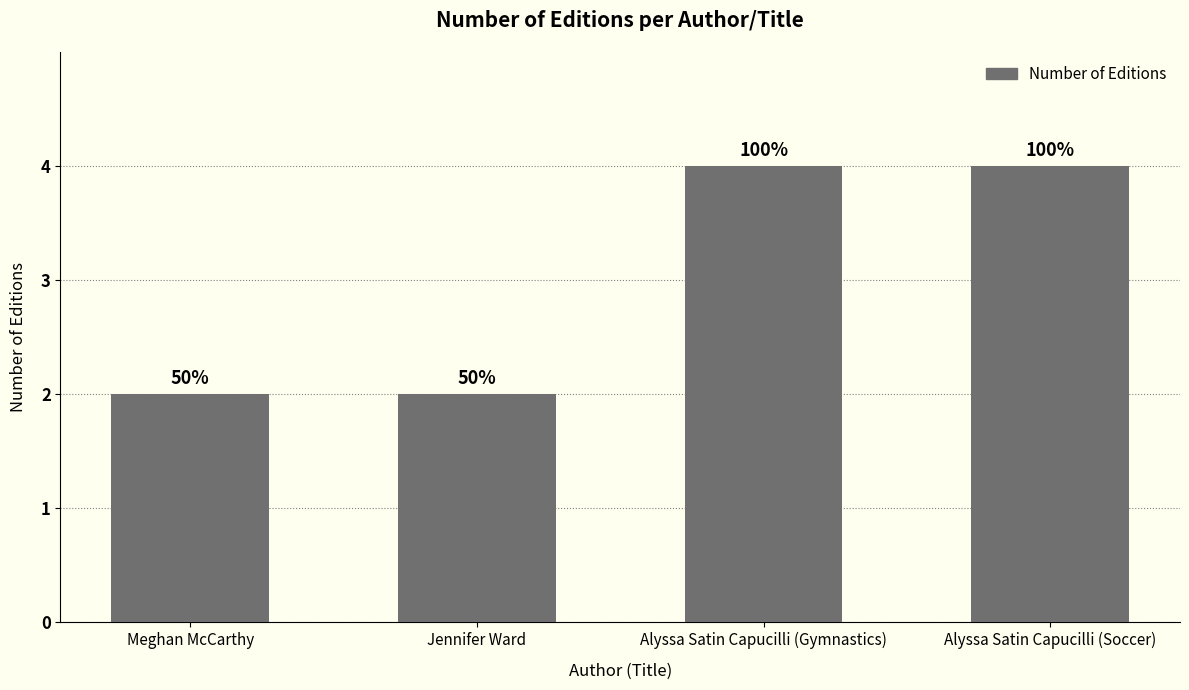

Are the bars horizontal?

No